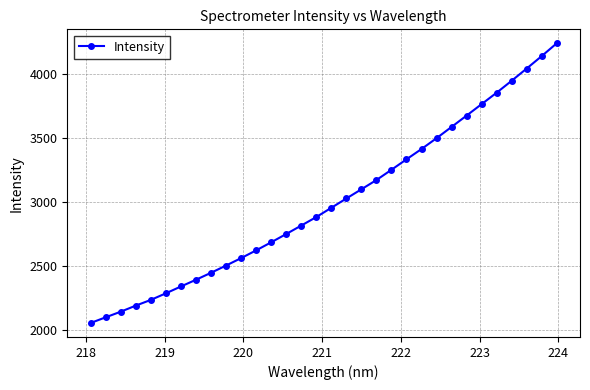

What is the average value?

3003.7